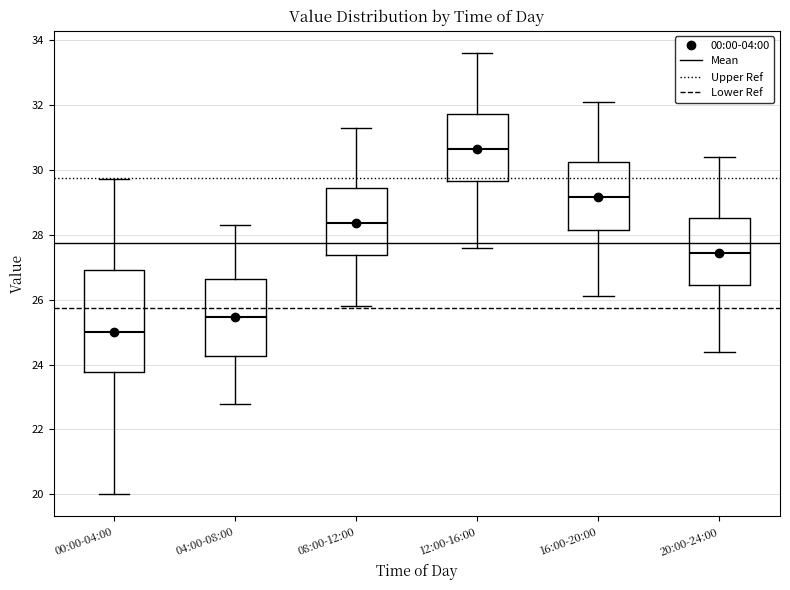

Where does the lower whisker of the box for 16:00-20:00 end on the y-axis? The values are not printed on the chart, so give them approximately, as read against the axis.

26.2